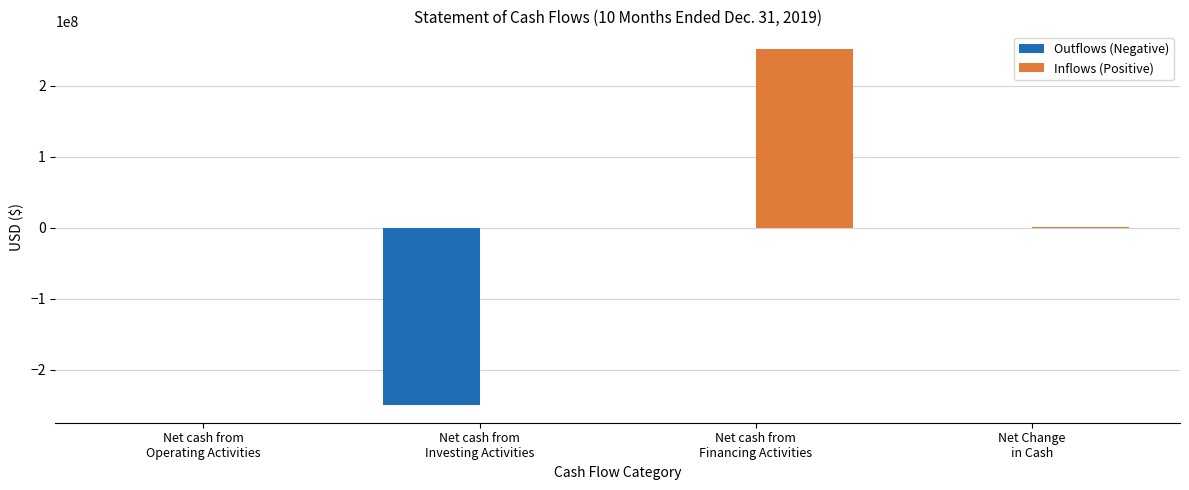

How many categories are shown in the chart?

4